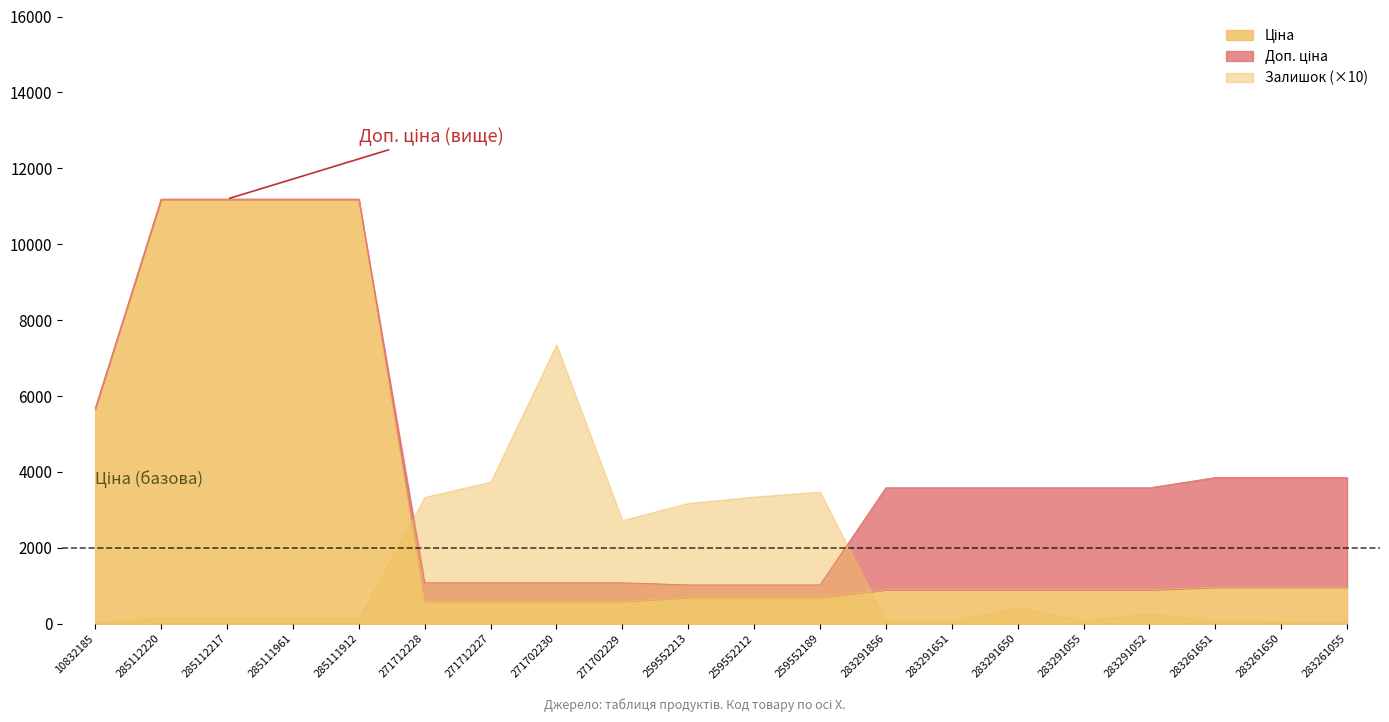

Which category has the highest value across all series?

285112220